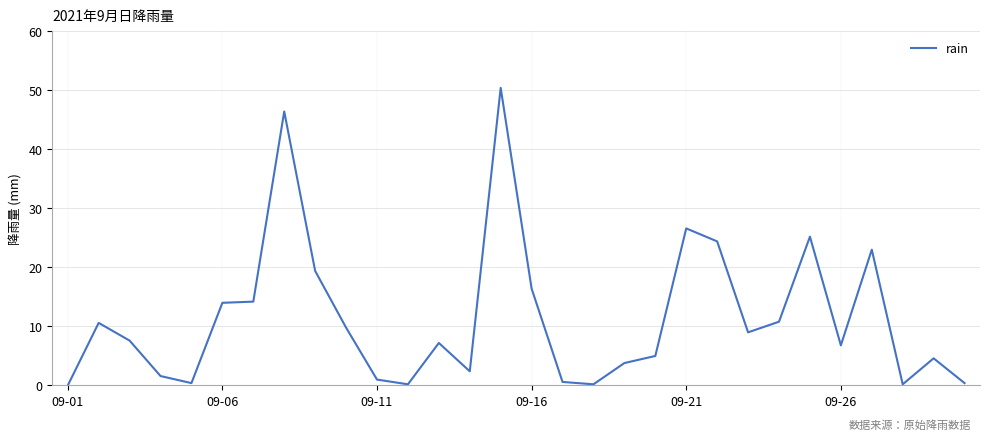

Is this an area chart (filled region under the line)?

No